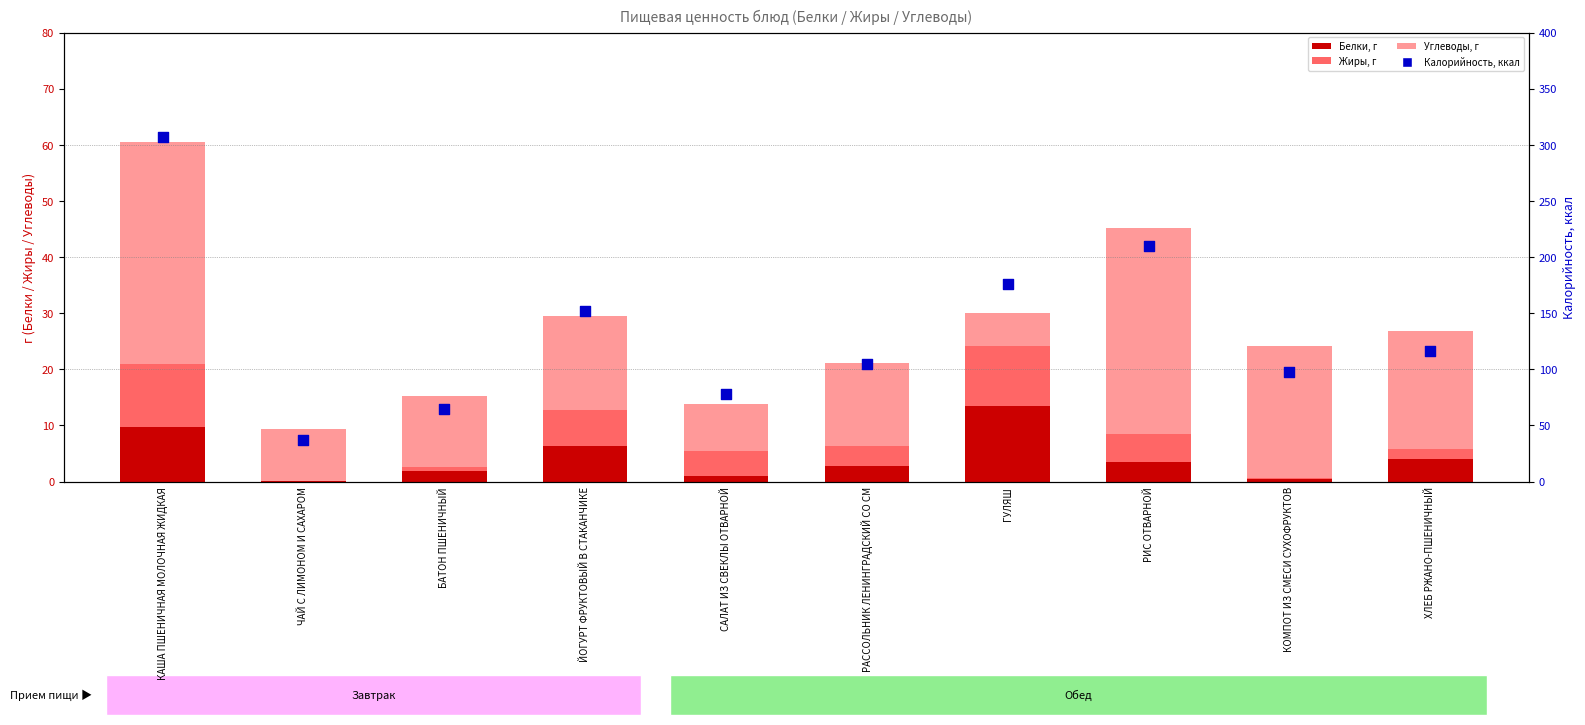

Which series has the widest spread of Y values?

Калорийность, ккал